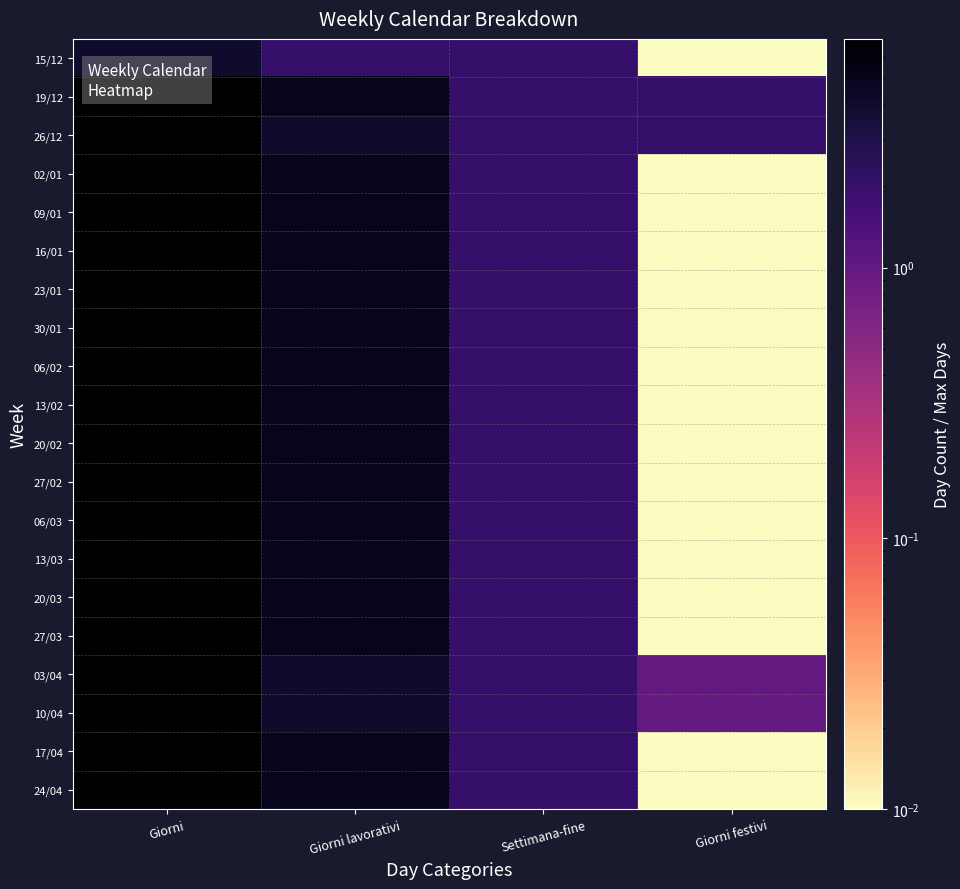

Which has a higher value, Giorni lavorativi or Giorni festivi?

Giorni lavorativi